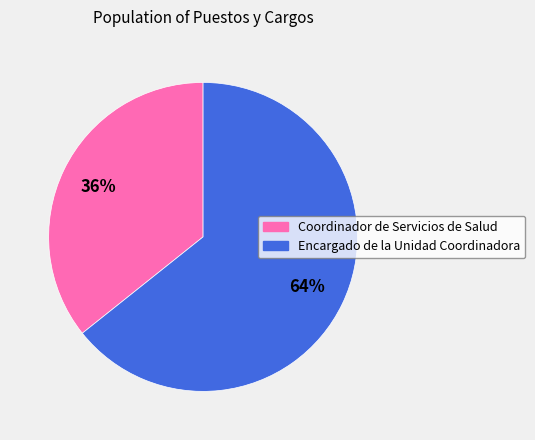

The Coordinador de Servicios de Salud slice represents 43% of the pie. True or false?

False